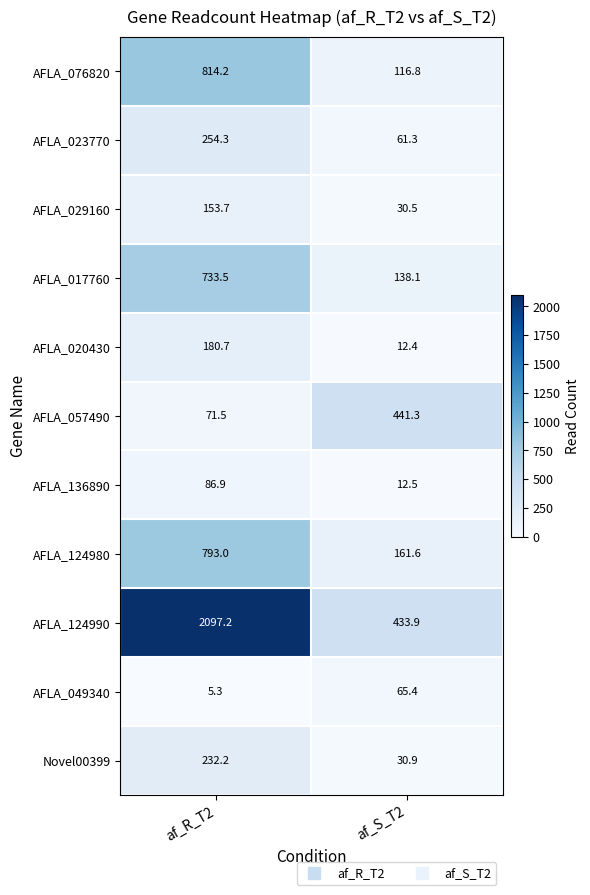

Reading left to right, transcribe all the data shown in this chart.

AFLA_076820: 814.2	116.8
AFLA_023770: 254.3	61.3
AFLA_029160: 153.7	30.5
AFLA_017760: 733.5	138.1
AFLA_020430: 180.7	12.4
AFLA_057490: 71.5	441.3
AFLA_136890: 86.9	12.5
AFLA_124980: 793.0	161.6
AFLA_124990: 2097.2	433.9
AFLA_049340: 5.3	65.4
Novel00399: 232.2	30.9